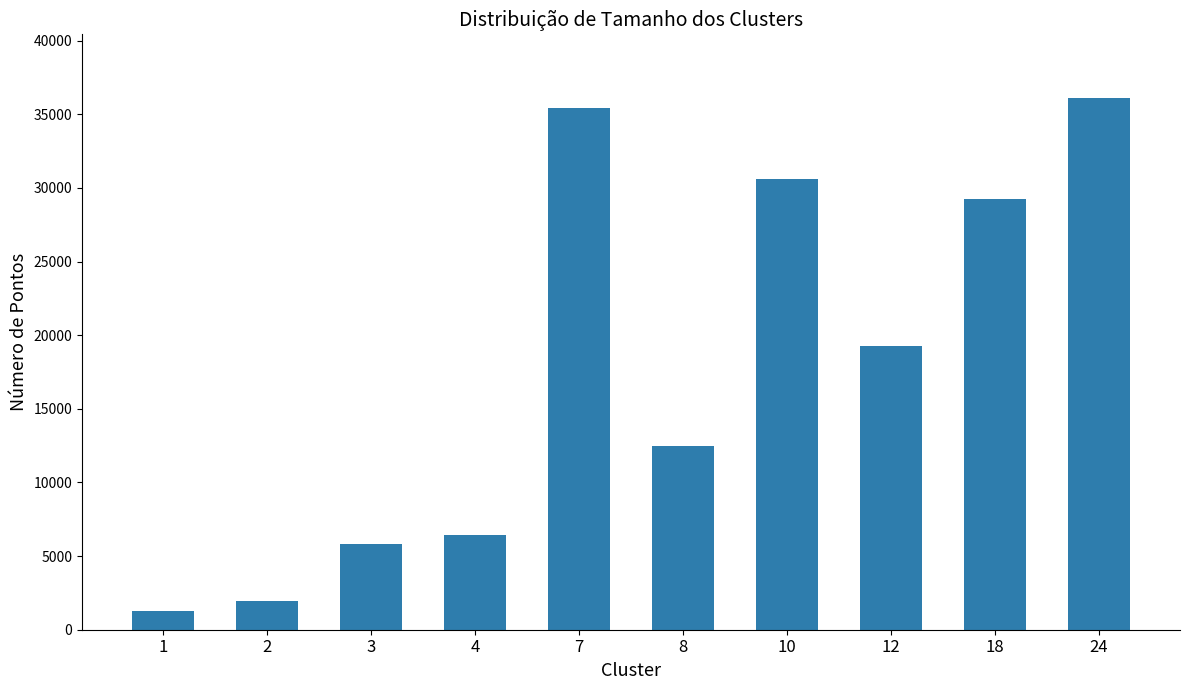

What is the value of the 10th bar from the left?

36093